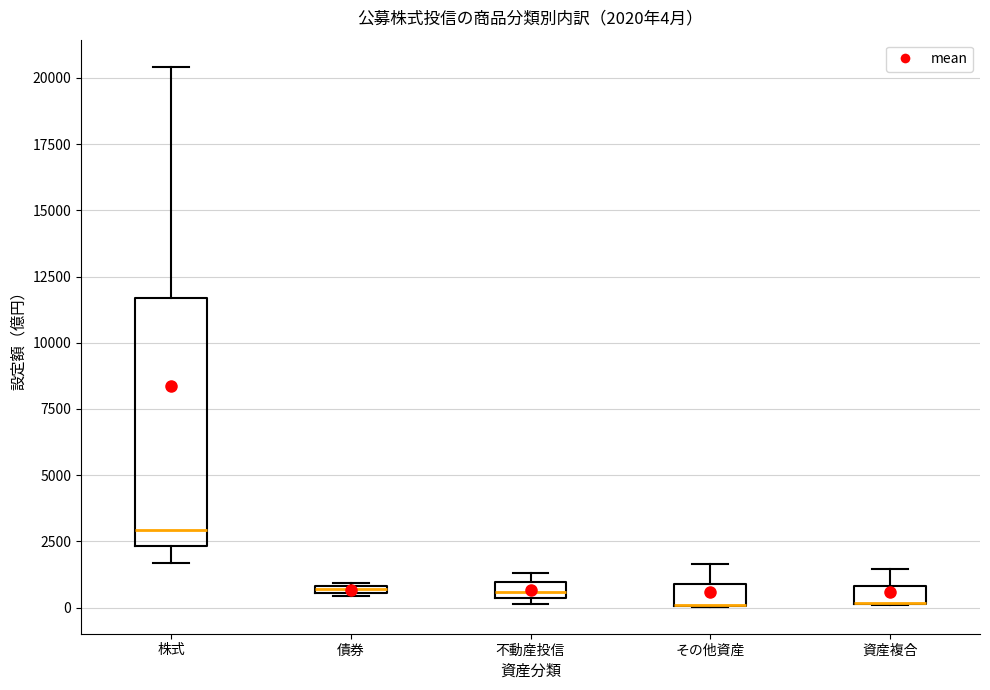

Which box is the tallest, from its lower edge to its upper edge?

株式